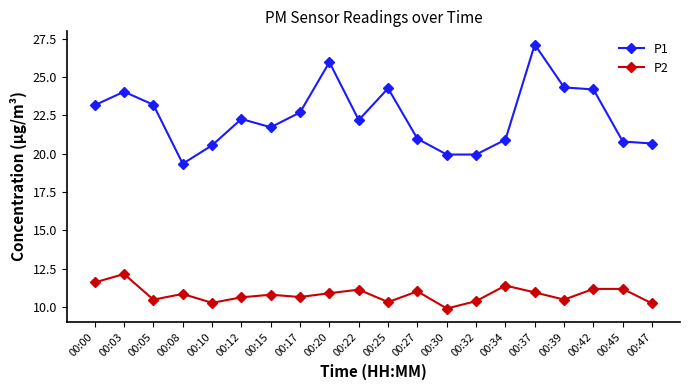

Does the chart have visible grid lines?

No